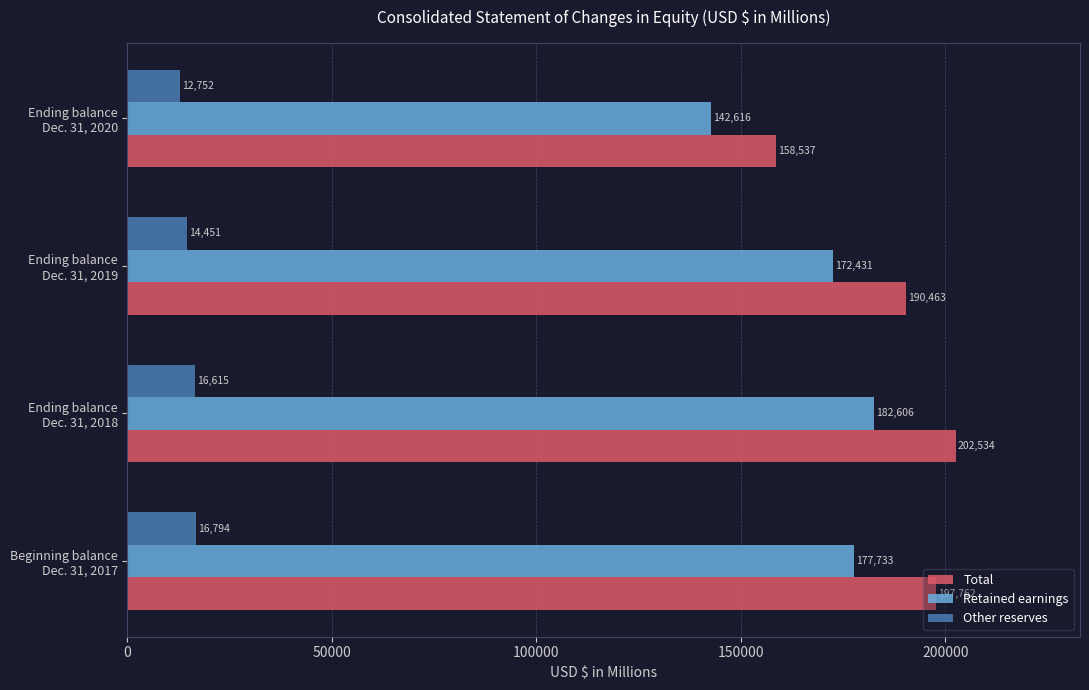

Which series has the largest range (max minus min)?

Total